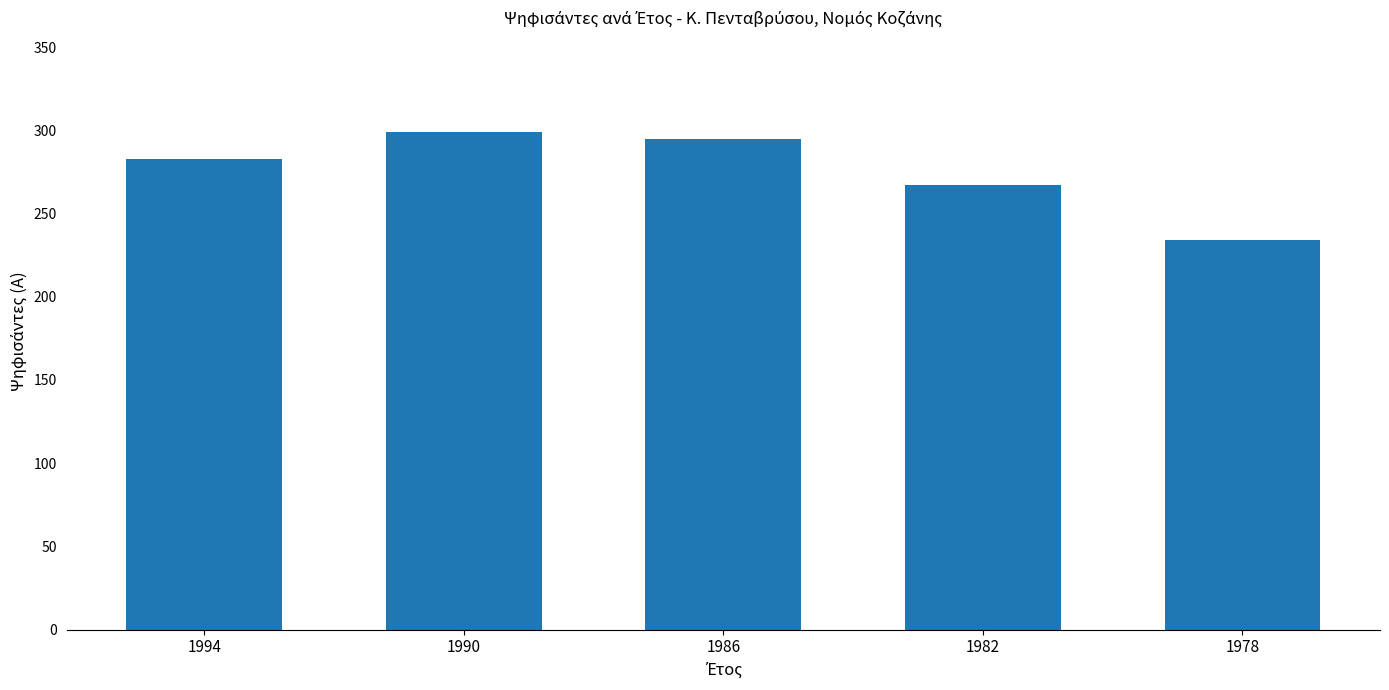

Reading left to right, extract all data points from this chart.

283	299	295	267	234